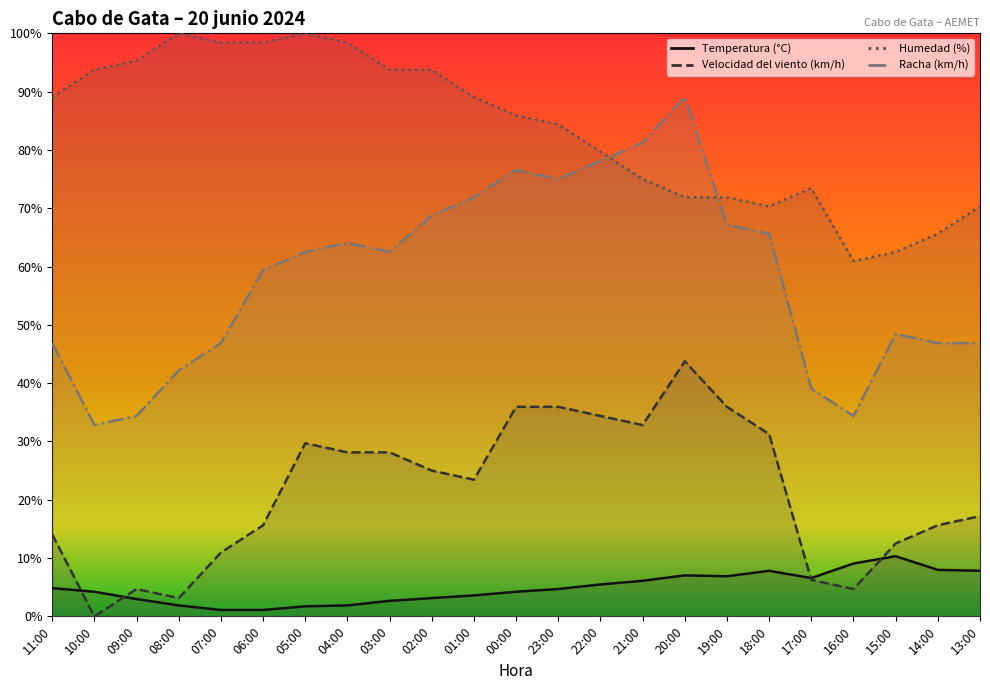

How many categories are shown in the chart?

23